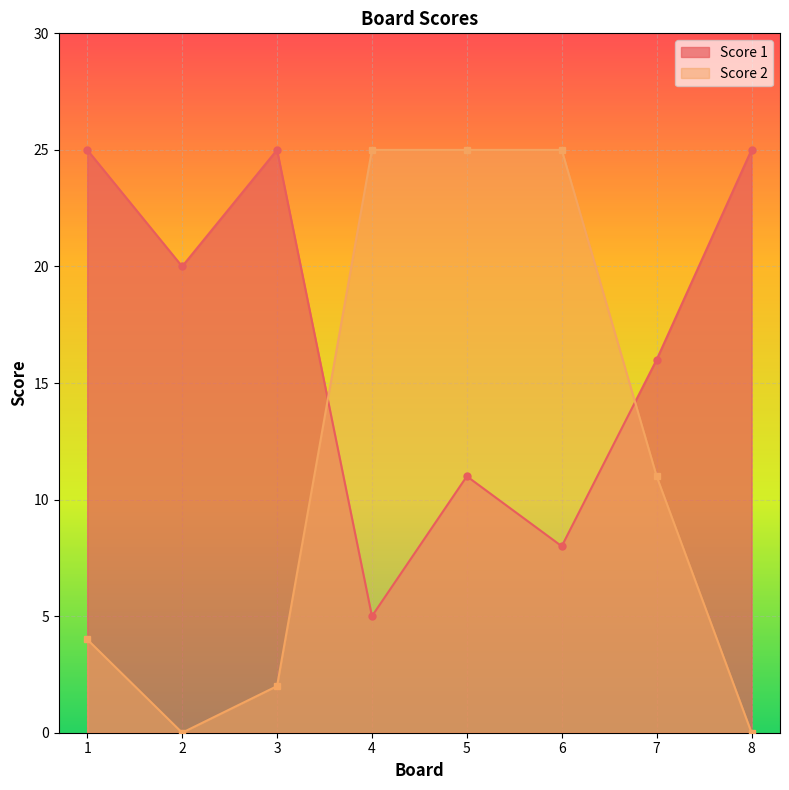

What is the value of the Score 2 point at the 6th from the left?

25